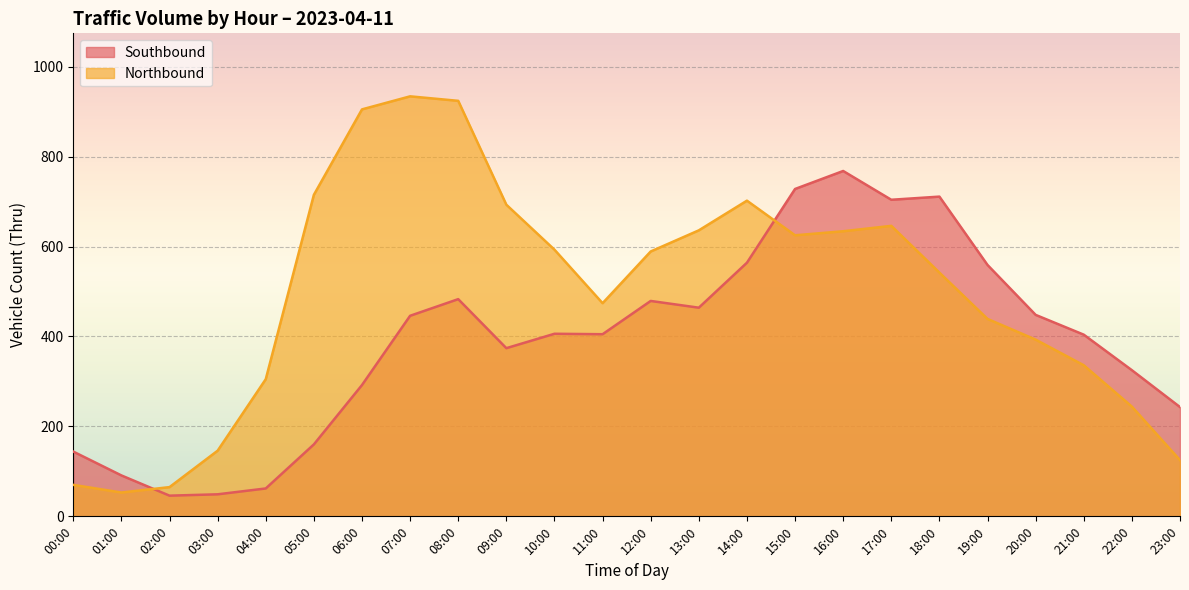

List the labels in order of Northbound value, largest first.

07:00, 08:00, 06:00, 05:00, 14:00, 09:00, 17:00, 13:00, 16:00, 15:00, 10:00, 12:00, 18:00, 11:00, 19:00, 20:00, 21:00, 04:00, 22:00, 03:00, 23:00, 00:00, 02:00, 01:00